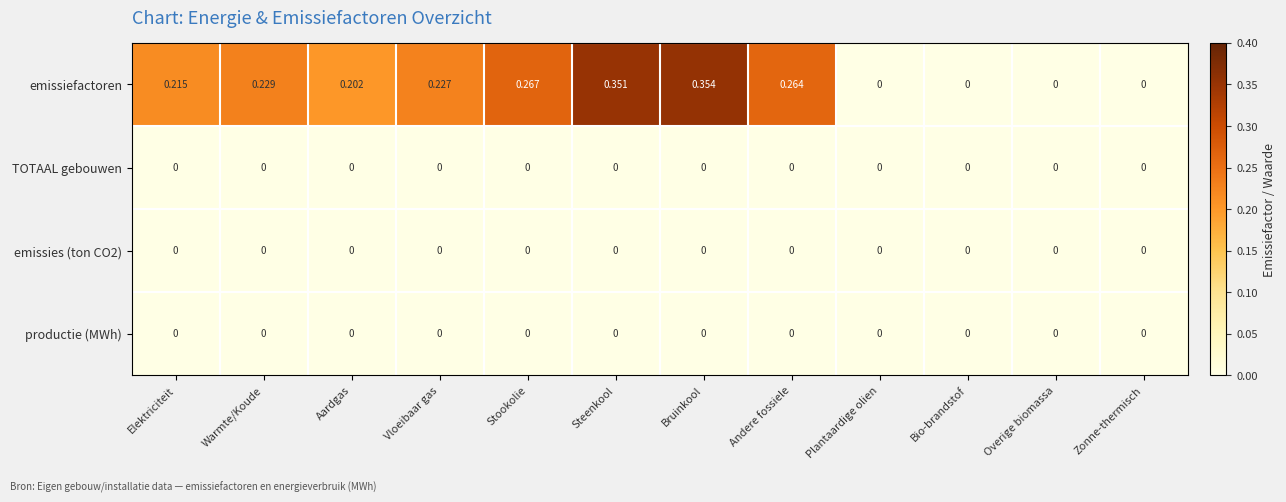

Between Stookolie and Plantaardige olien, which series saw the biggest shift?

emissiefactoren